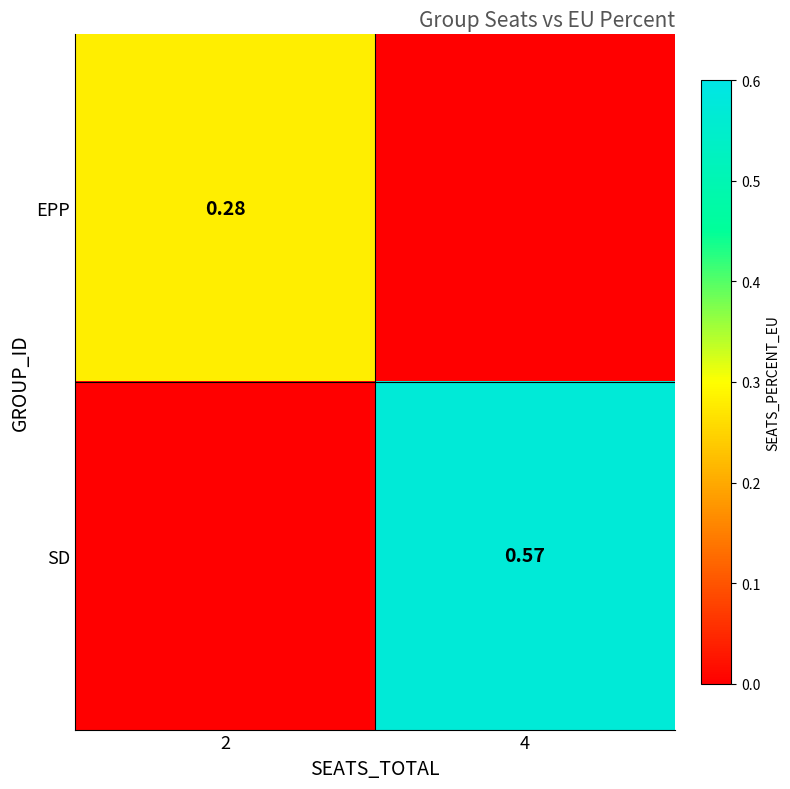

Is the value of SD at 4 greater than the value of EPP at 2?

Yes